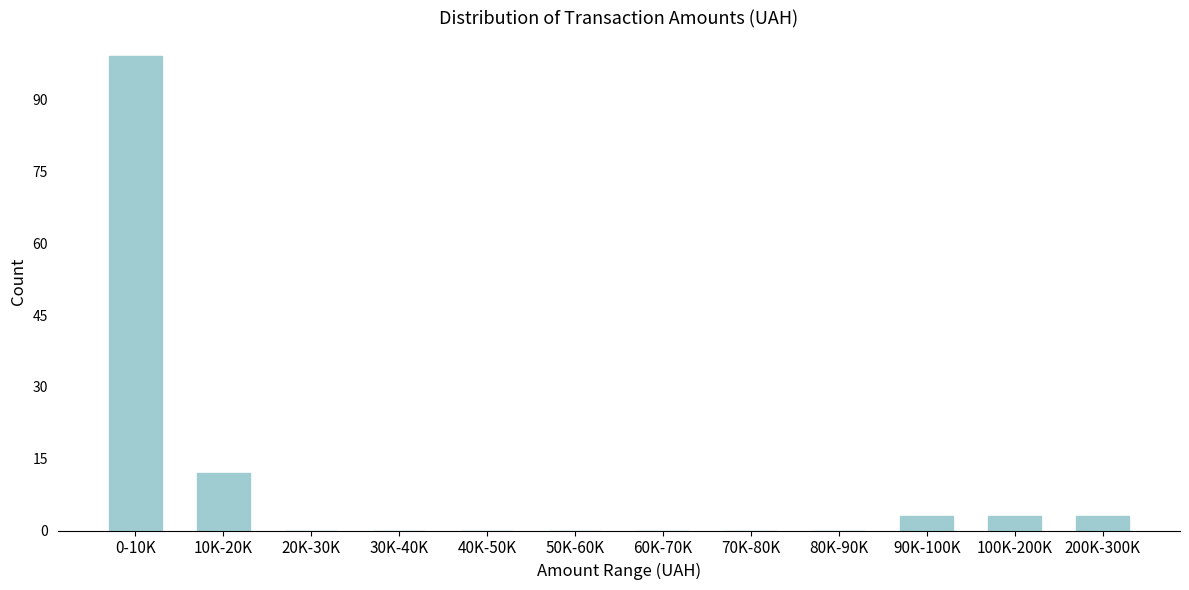

Reading left to right, extract all data points from this chart.

0-10K=99	10K-20K=12	20K-30K=0	30K-40K=0	40K-50K=0	50K-60K=0	60K-70K=0	70K-80K=0	80K-90K=0	90K-100K=3	100K-200K=3	200K-300K=3